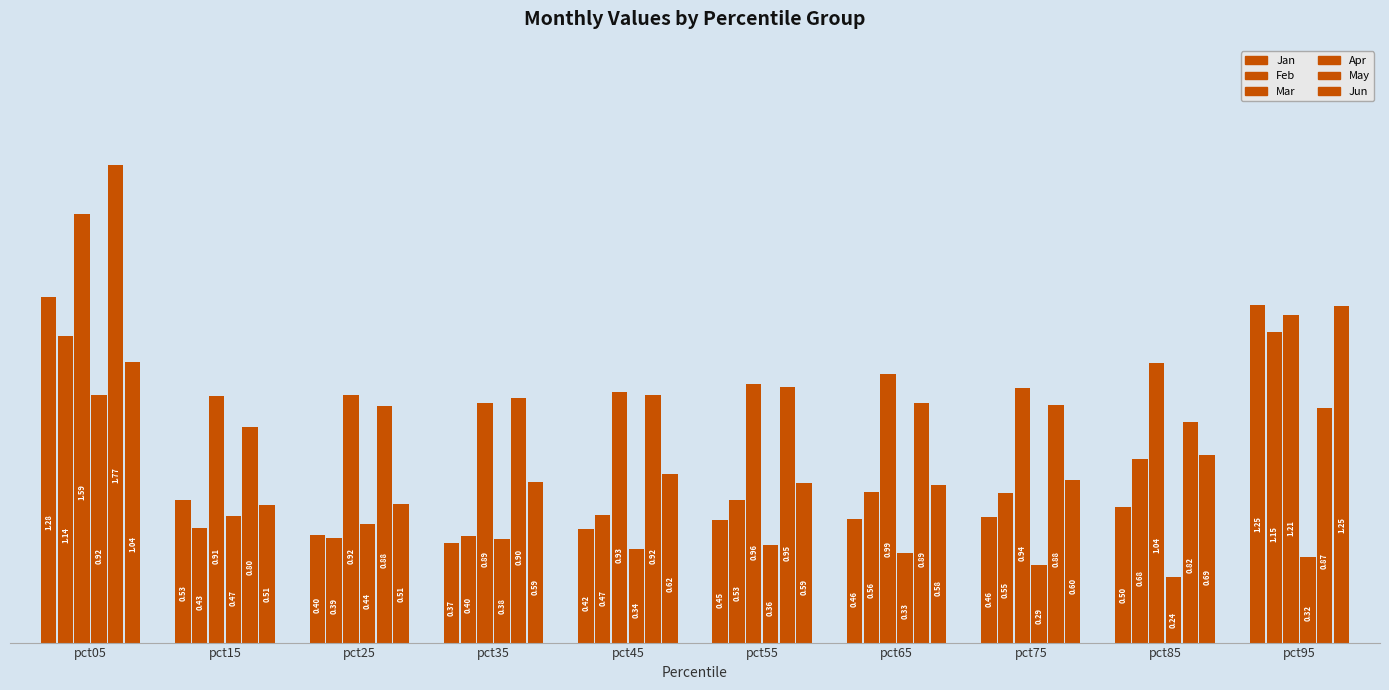

Reading left to right, list all the values displayed in this chart.

Jan: 1.3	0.5	0.4	0.4	0.4	0.5	0.5	0.5	0.5	1.3
Feb: 1.1	0.4	0.4	0.4	0.5	0.5	0.6	0.6	0.7	1.1
Mar: 1.6	0.9	0.9	0.9	0.9	1.0	1.0	0.9	1.0	1.2
Apr: 0.9	0.5	0.4	0.4	0.3	0.4	0.3	0.3	0.2	0.3
May: 1.8	0.8	0.9	0.9	0.9	0.9	0.9	0.9	0.8	0.9
Jun: 1.0	0.5	0.5	0.6	0.6	0.6	0.6	0.6	0.7	1.2